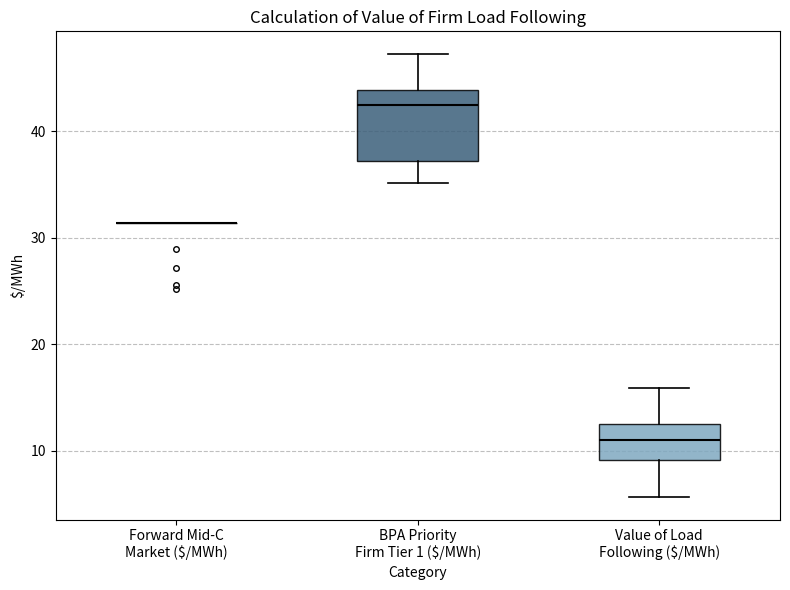

Where does the median line of the box for BPA Priority Firm Tier 1 ($/MWh) sit on the y-axis? The values are not printed on the chart, so give them approximately, as read against the axis.

42